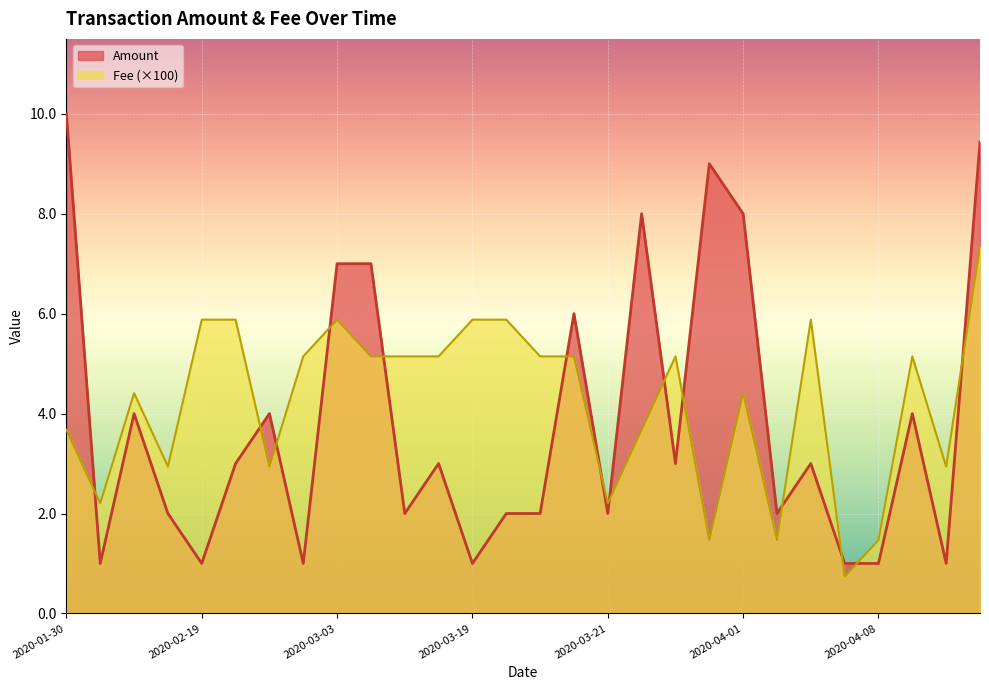

True or false: Fee has more than 0 interior local peaks.

True